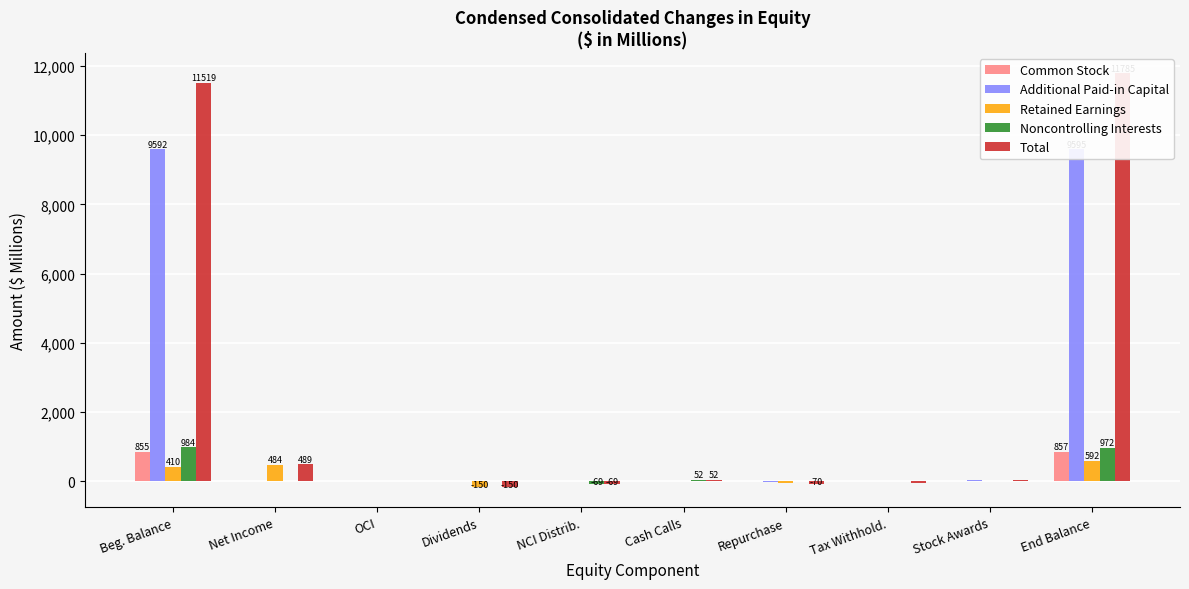

Which series changed the most between Net Income and Repurchase?

Total